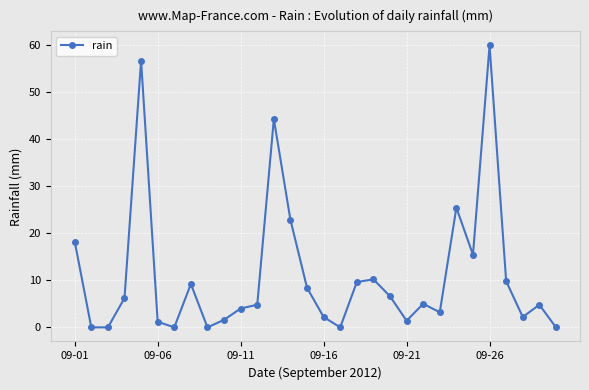

True or false: there are more than 2 points higher than both neighbors.

True